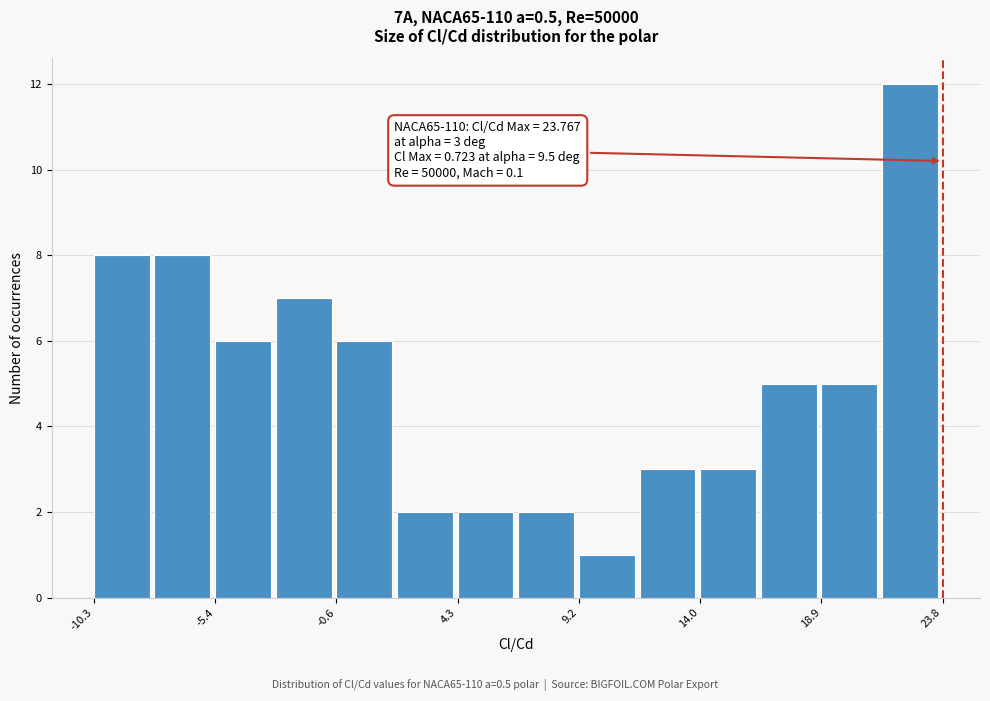

Over which range of the x-axis is the bar tallest?

21.5 to 24.0